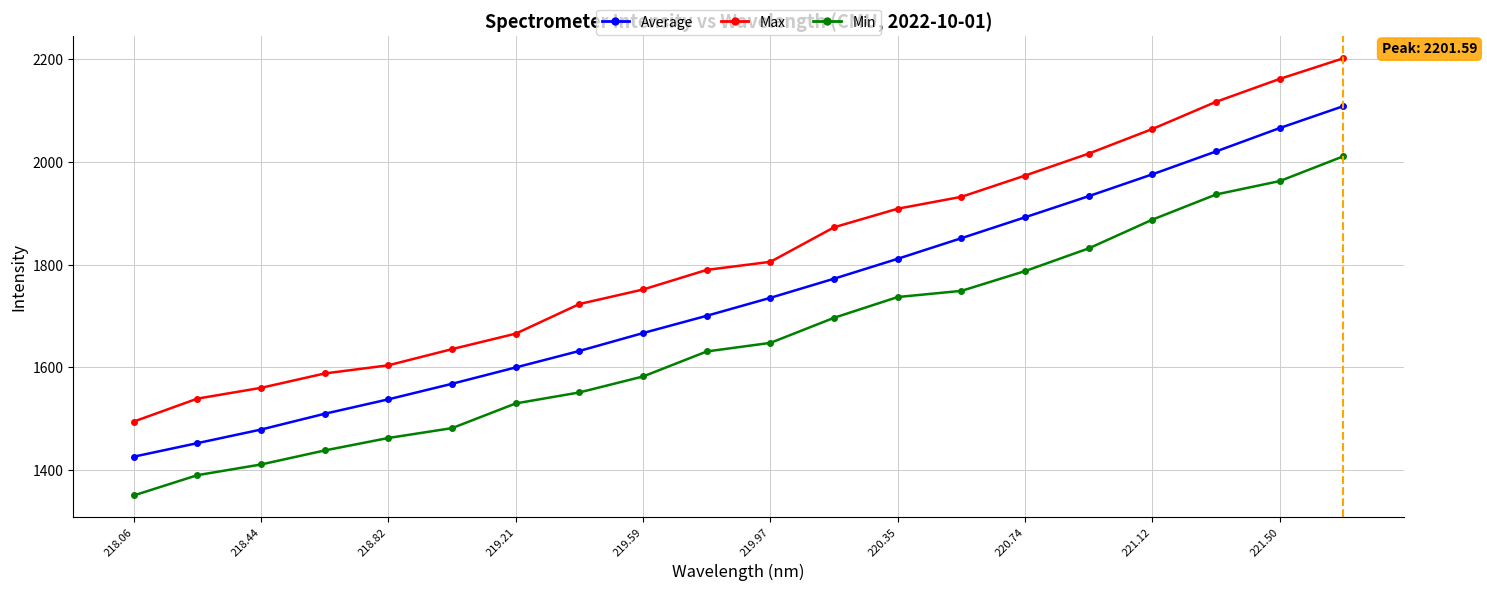

What is the difference between the maximum and second lowest values in the Average series?

655.7